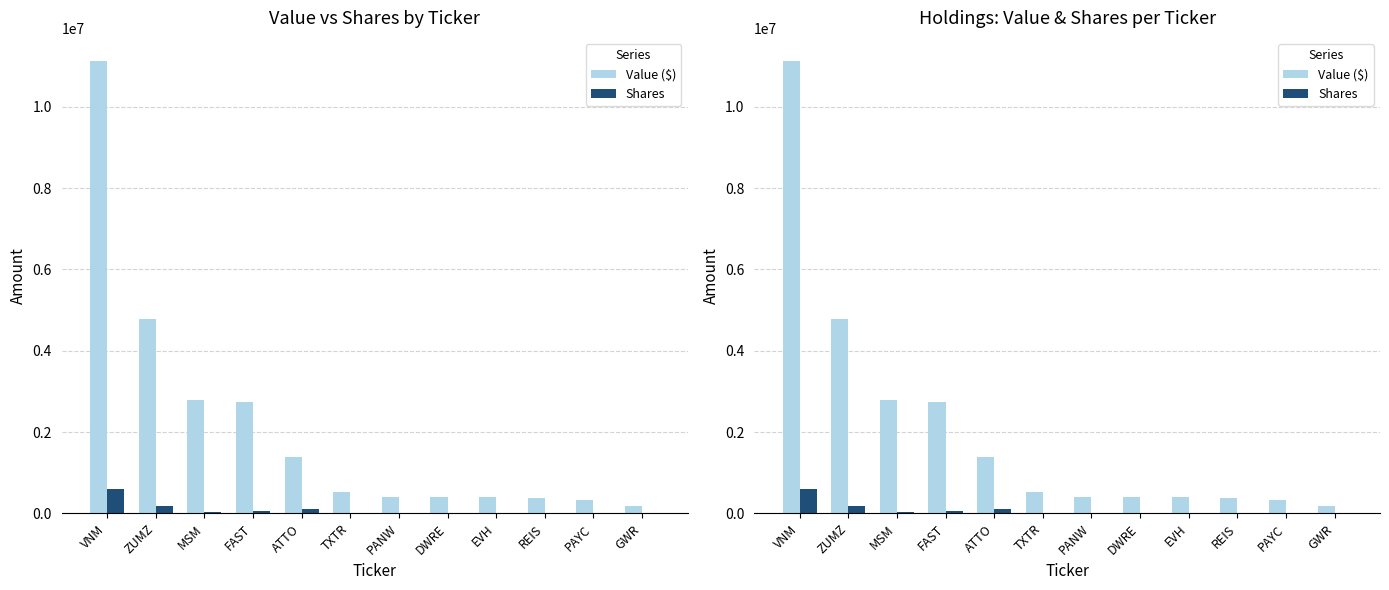

What is the label of the 11th bar from the right?

ZUMZ